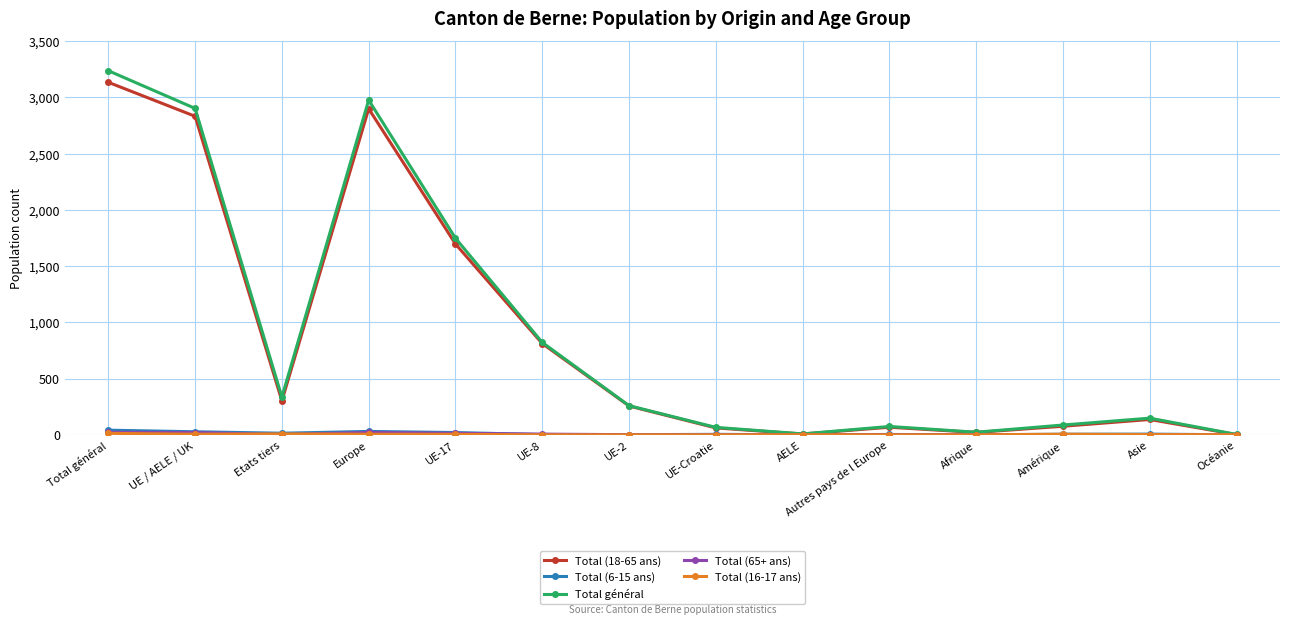

What is the label of the 6th point from the left?

UE-8